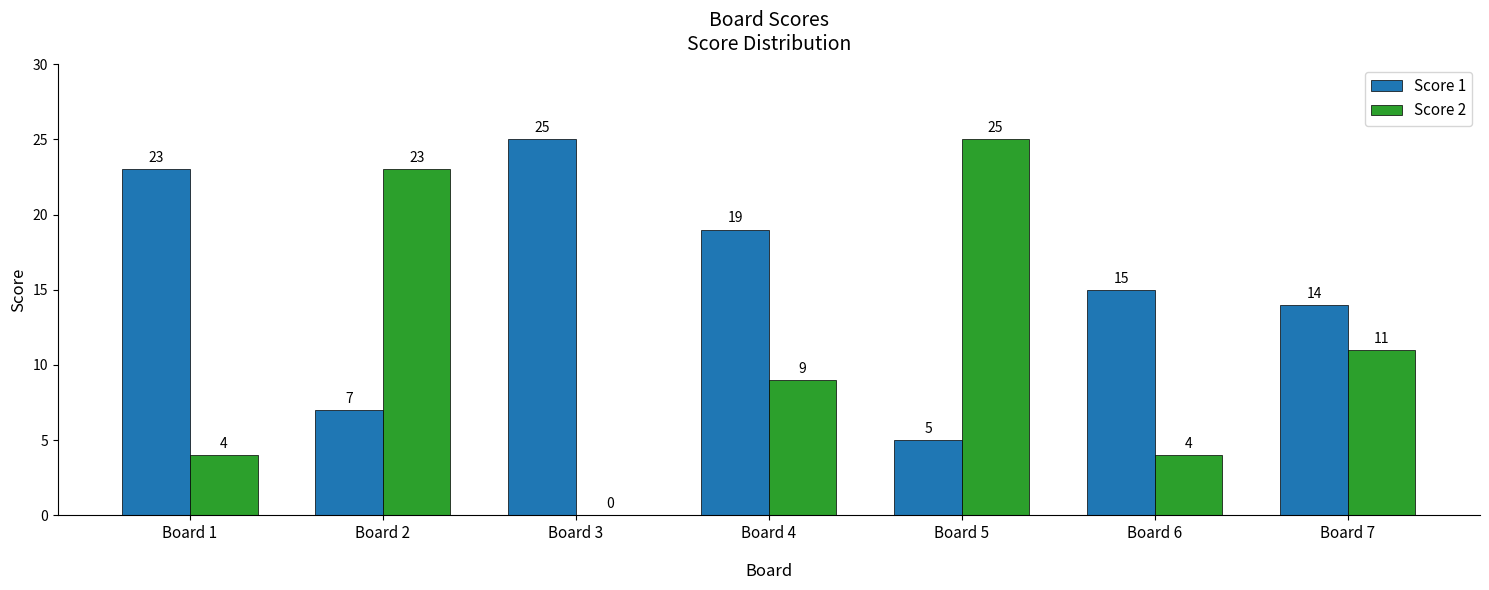

Is it true that Score 1 equals 25 at Board 3?

True